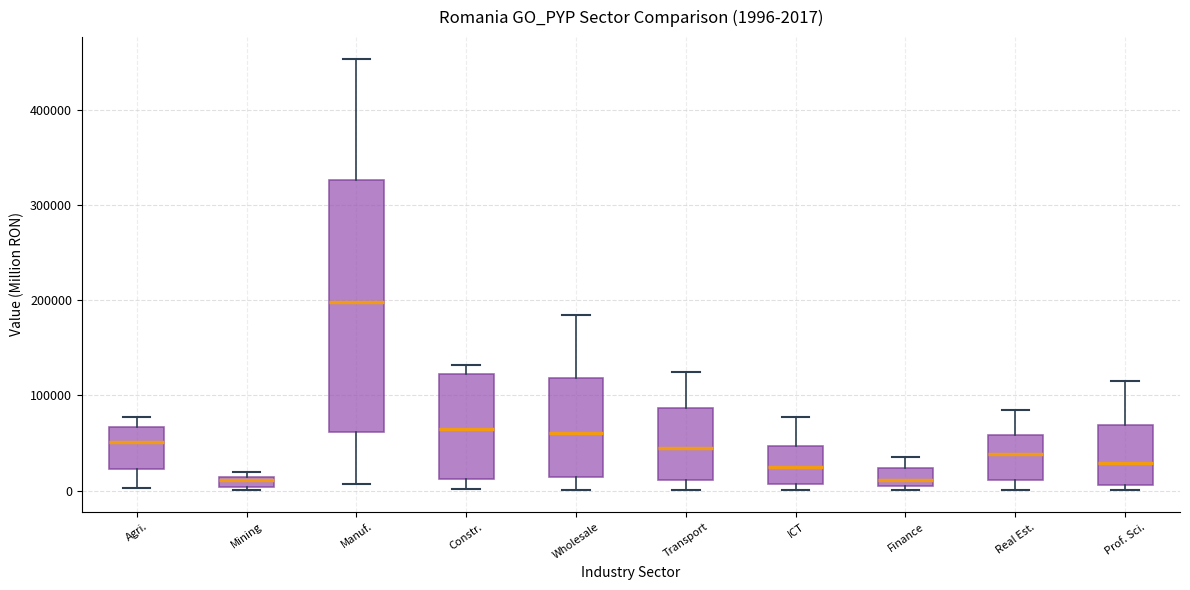

Which box is the tallest, from its lower edge to its upper edge?

Manuf.